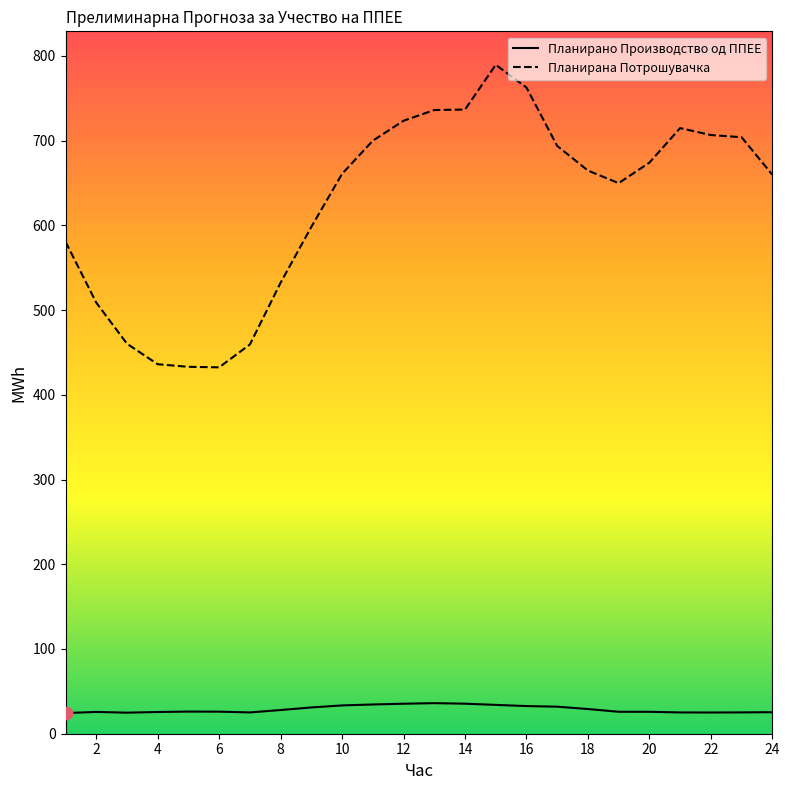

Which series has the largest total across all categories?

Планирана Потрошувачка